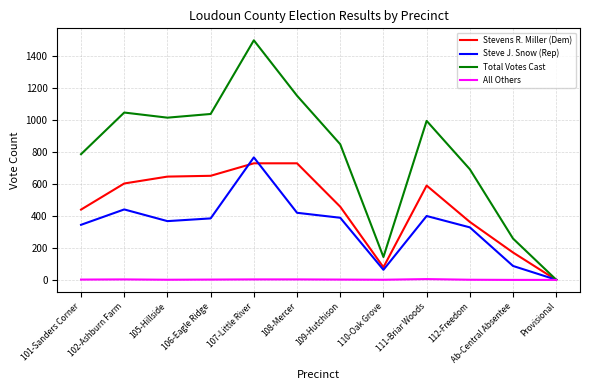

True or false: Stevens R. Miller (Dem) has a value of 1191 at 107-Little River.

False